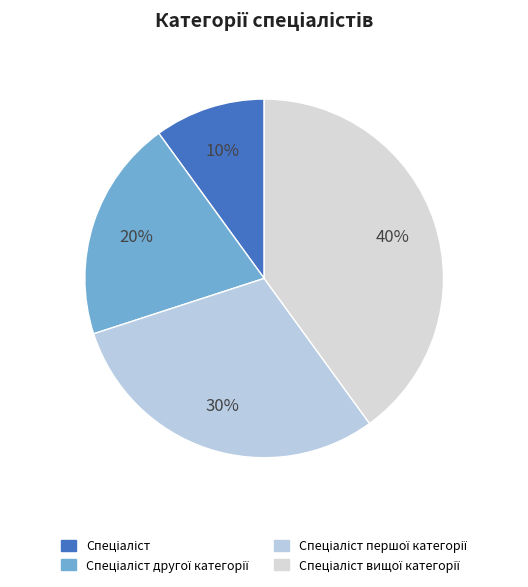

Count the number of slices in the pie.

4